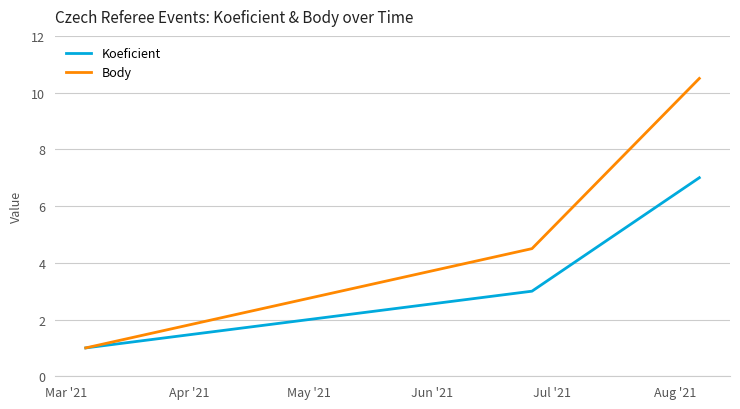

List the series in order of their peak value, highest first.

Body, Koeficient